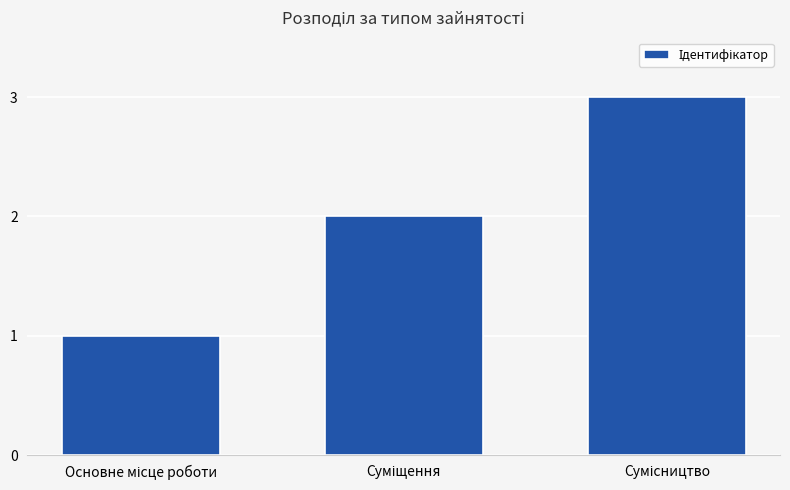

What is the sum of all values?

6